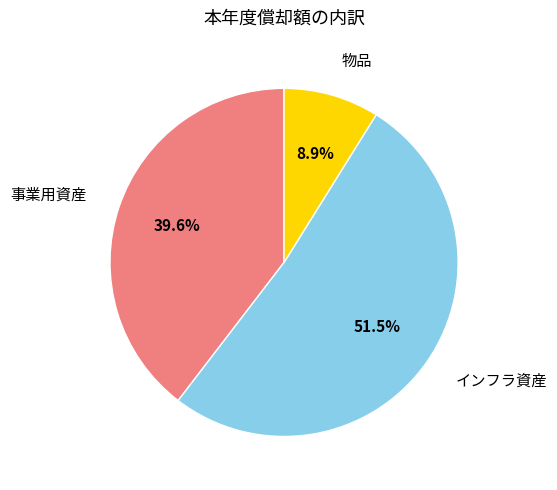

Is there a majority slice in this chart?

Yes